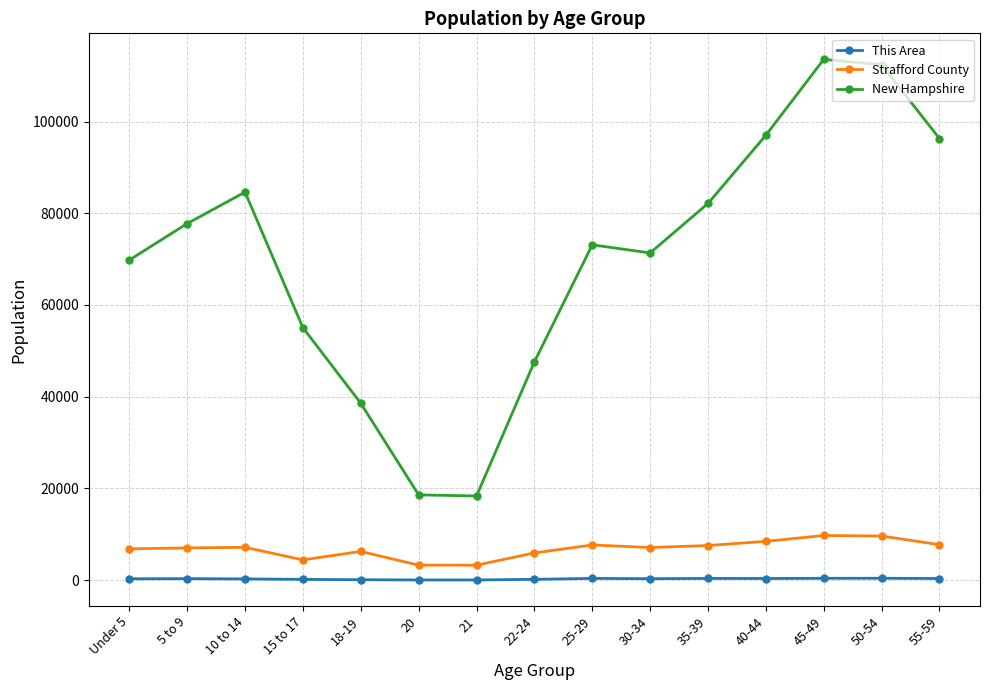

At how many categories does at least one series exceed 24104?

13